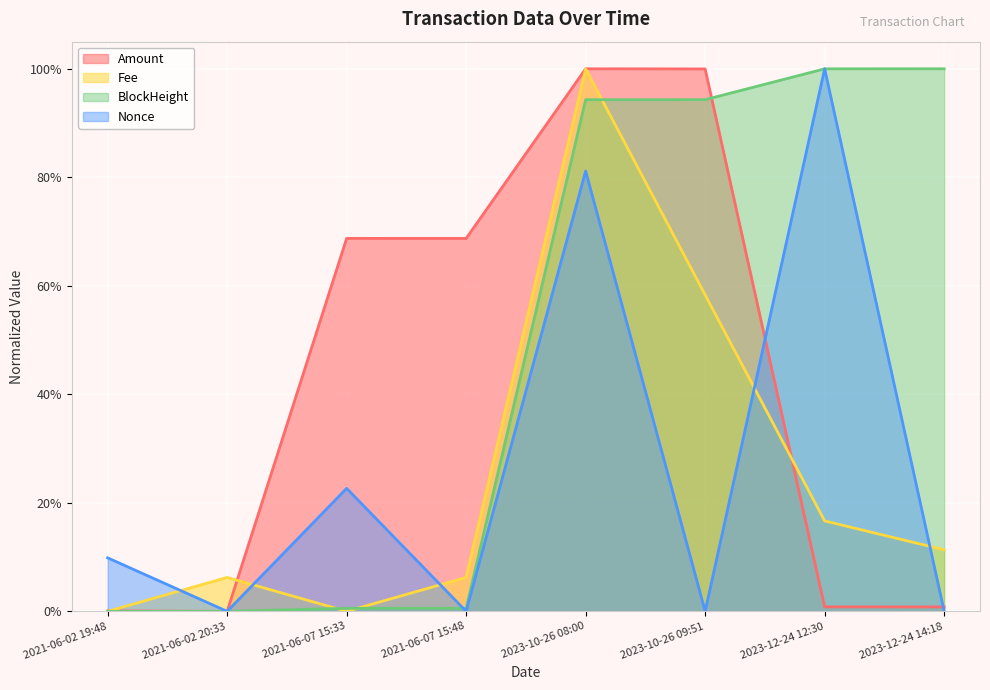

True or false: Amount has more than 1 points higher than both neighbors.

True